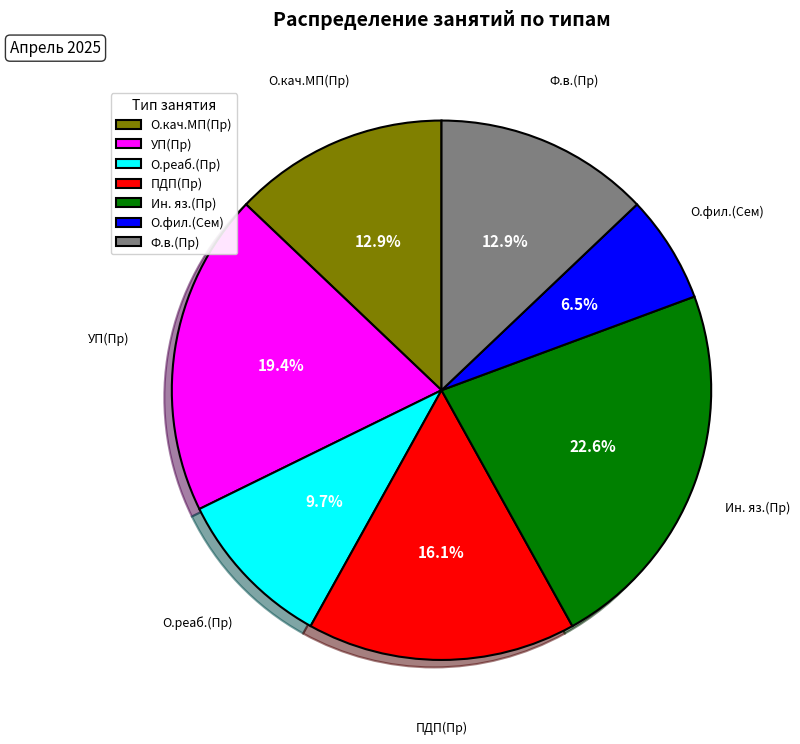

Does Ин. яз.(Пр) represent more than half of the total?

No